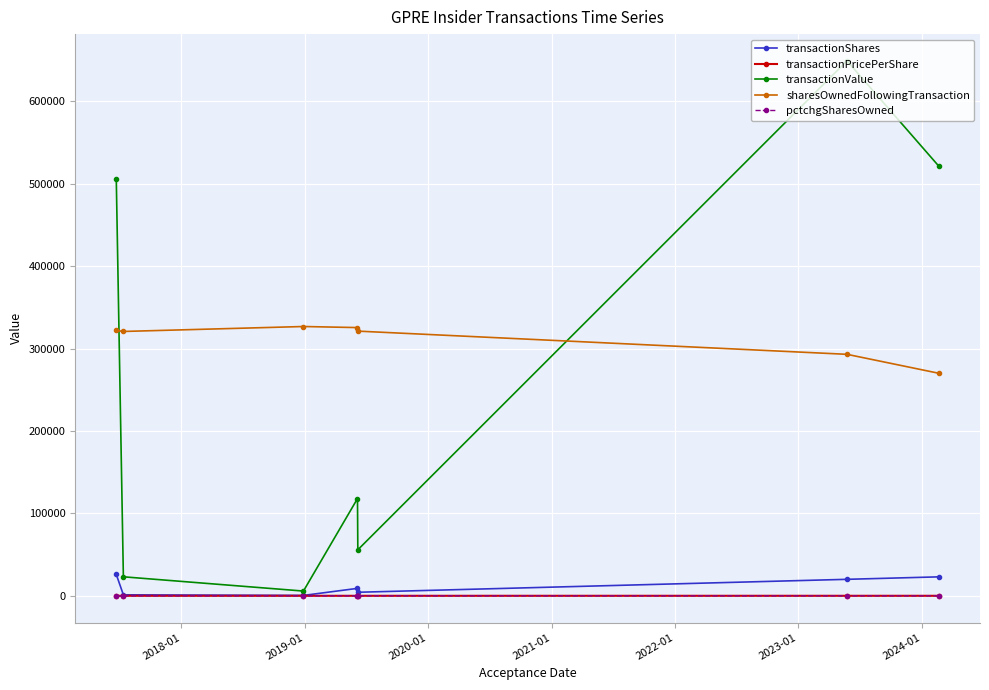

Which series has the widest spread of values?

transactionValue